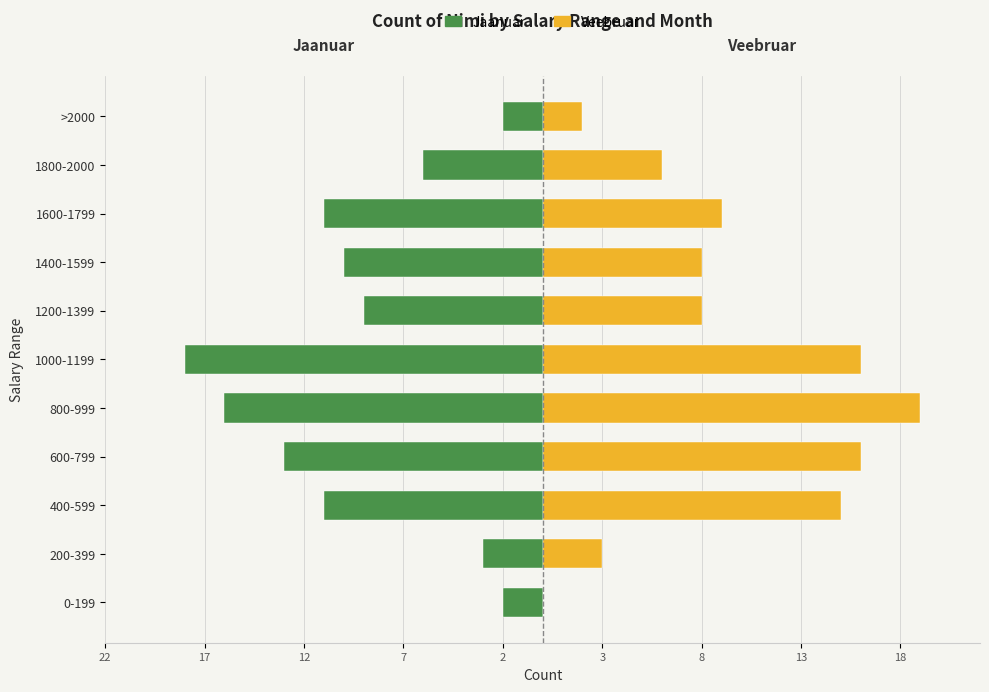

How many categories are shown in the chart?

11